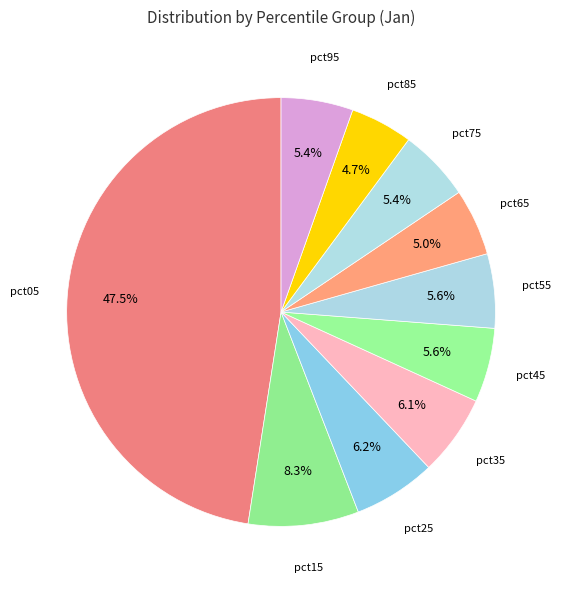

How many segments does this pie chart have?

10